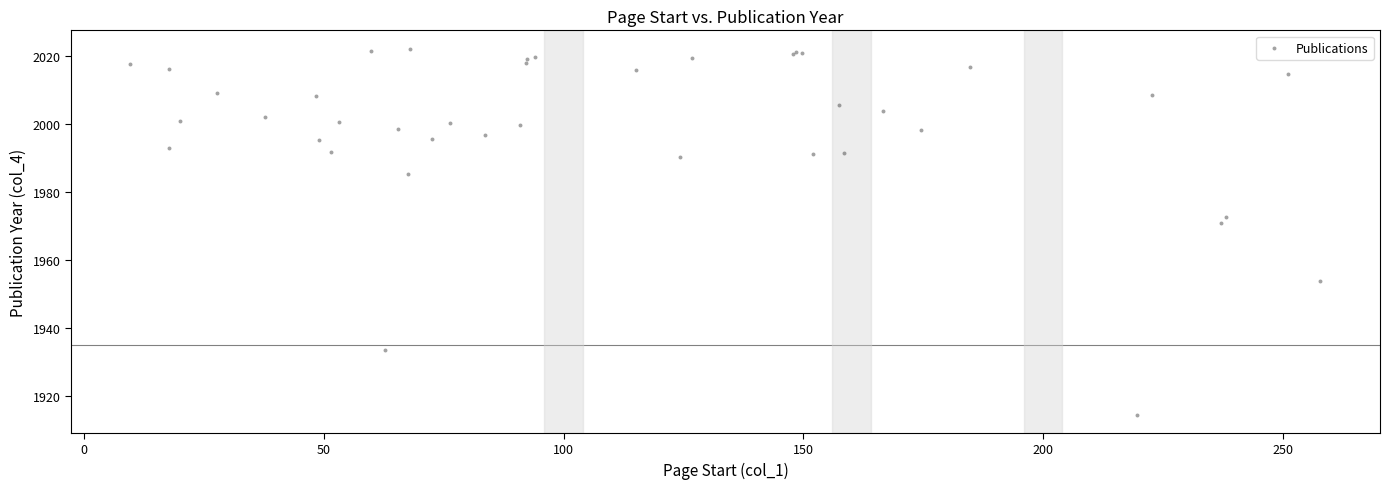

What Y value in the scatter plot is closest to 1968?

1970.8